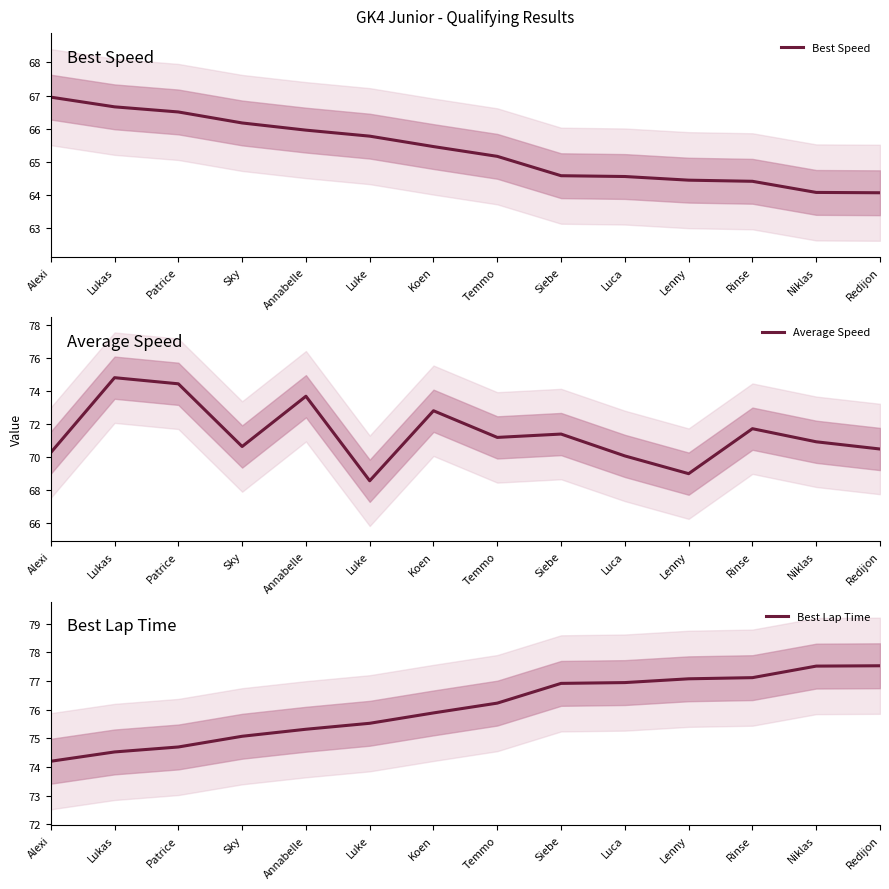

Reading left to right, list all the values displayed in this chart.

Best Speed: Alexi=67.0	Lukas=66.7	Patrice=66.5	Sky=66.2	Annabelle=66.0	Luke=65.8	Koen=65.5	Temmo=65.2	Siebe=64.6	Luca=64.6	Lenny=64.5	Rinse=64.4	Niklas=64.1	Redijon=64.1
Average Speed: Alexi=70.3	Lukas=74.8	Patrice=74.4	Sky=70.6	Annabelle=73.7	Luke=68.6	Koen=72.8	Temmo=71.2	Siebe=71.4	Luca=70.1	Lenny=69.0	Rinse=71.7	Niklas=70.9	Redijon=70.5
Best Lap Time: Alexi=74.2	Lukas=74.5	Patrice=74.7	Sky=75.1	Annabelle=75.3	Luke=75.5	Koen=75.9	Temmo=76.2	Siebe=76.9	Luca=76.9	Lenny=77.1	Rinse=77.1	Niklas=77.5	Redijon=77.5